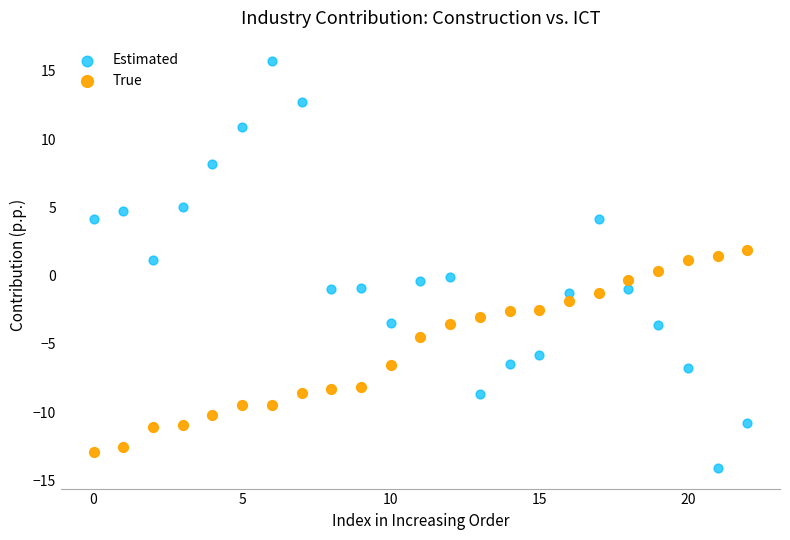

Which series has the largest Y range (max minus min)?

Estimated